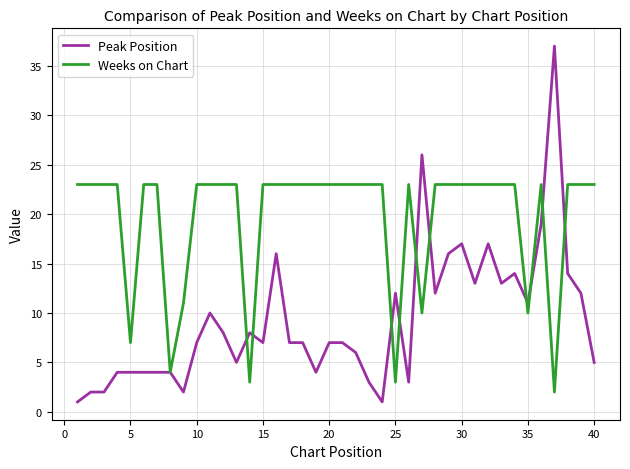

What is the maximum value for Weeks on Chart?

23